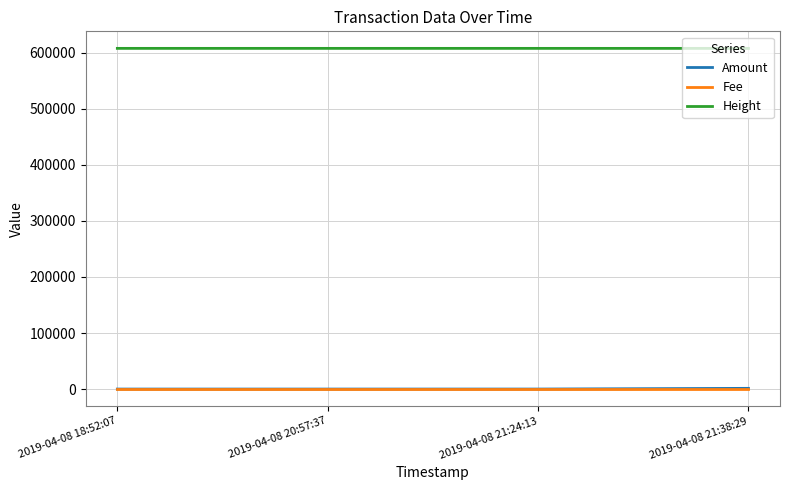

Does the chart display data point markers on the line(s)?

No